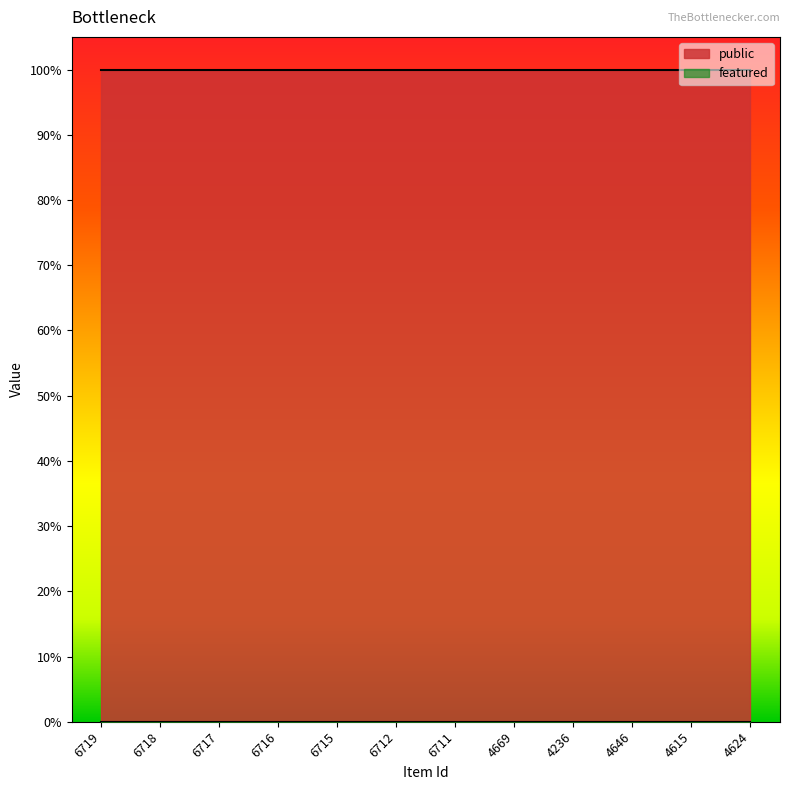

True or false: public and featured intersect in this chart.

False